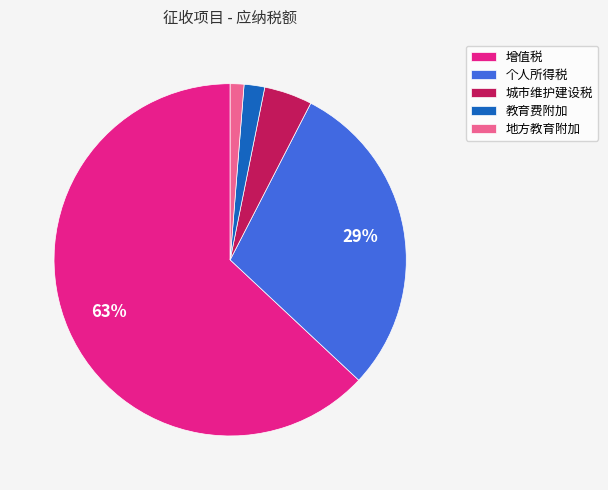

Which has a higher value, 地方教育附加 or 增值税?

增值税